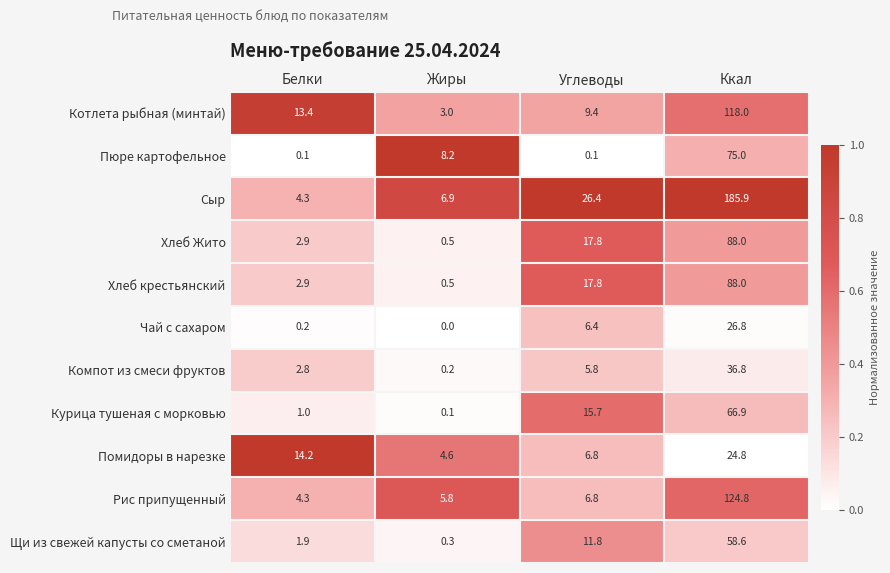

Which series has the largest range (max minus min)?

Сыр